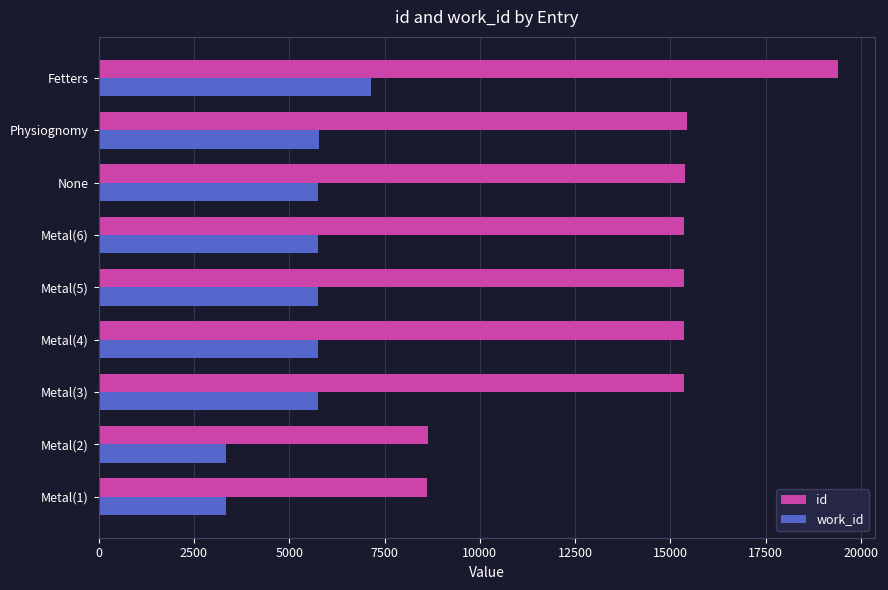

Where is id nearest to the value 14010?

Metal(3)